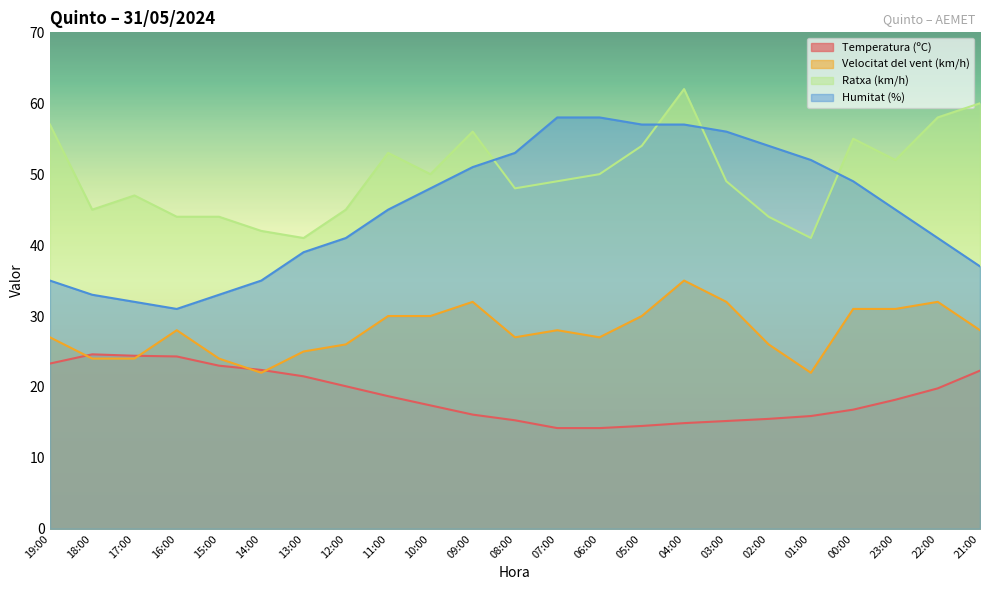

How many interior local peaks does the Temperatura (ºC) series have?

1